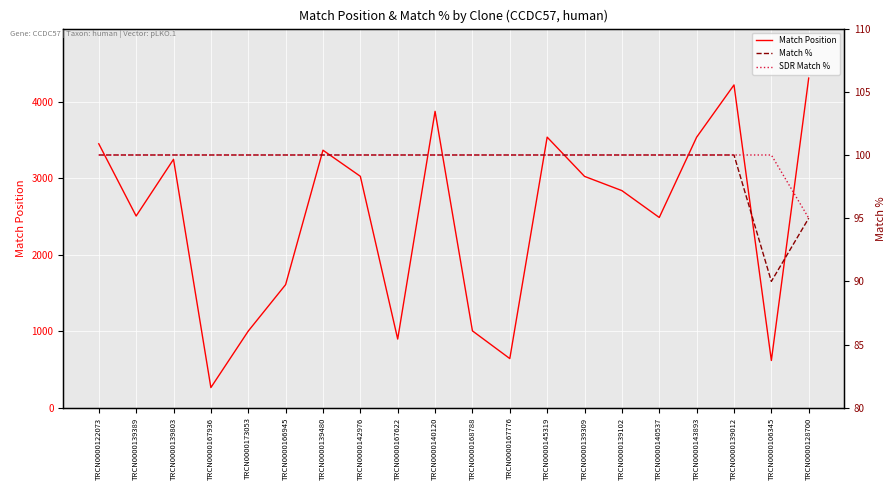

True or false: SDR Match % has more than 2 interior local peaks.

False